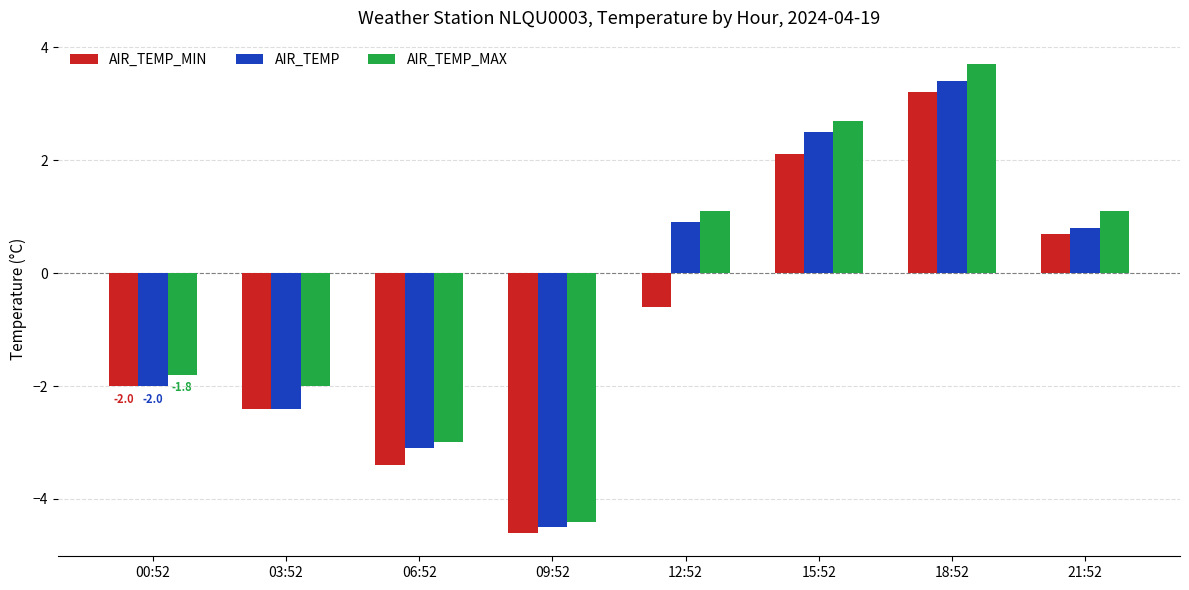

Reading left to right, extract all data points from this chart.

AIR_TEMP_MIN: -2.0	-2.4	-3.4	-4.6	-0.6	2.1	3.2	0.7
AIR_TEMP: -2.0	-2.4	-3.1	-4.5	0.9	2.5	3.4	0.8
AIR_TEMP_MAX: -1.8	-2.0	-3.0	-4.4	1.1	2.7	3.7	1.1